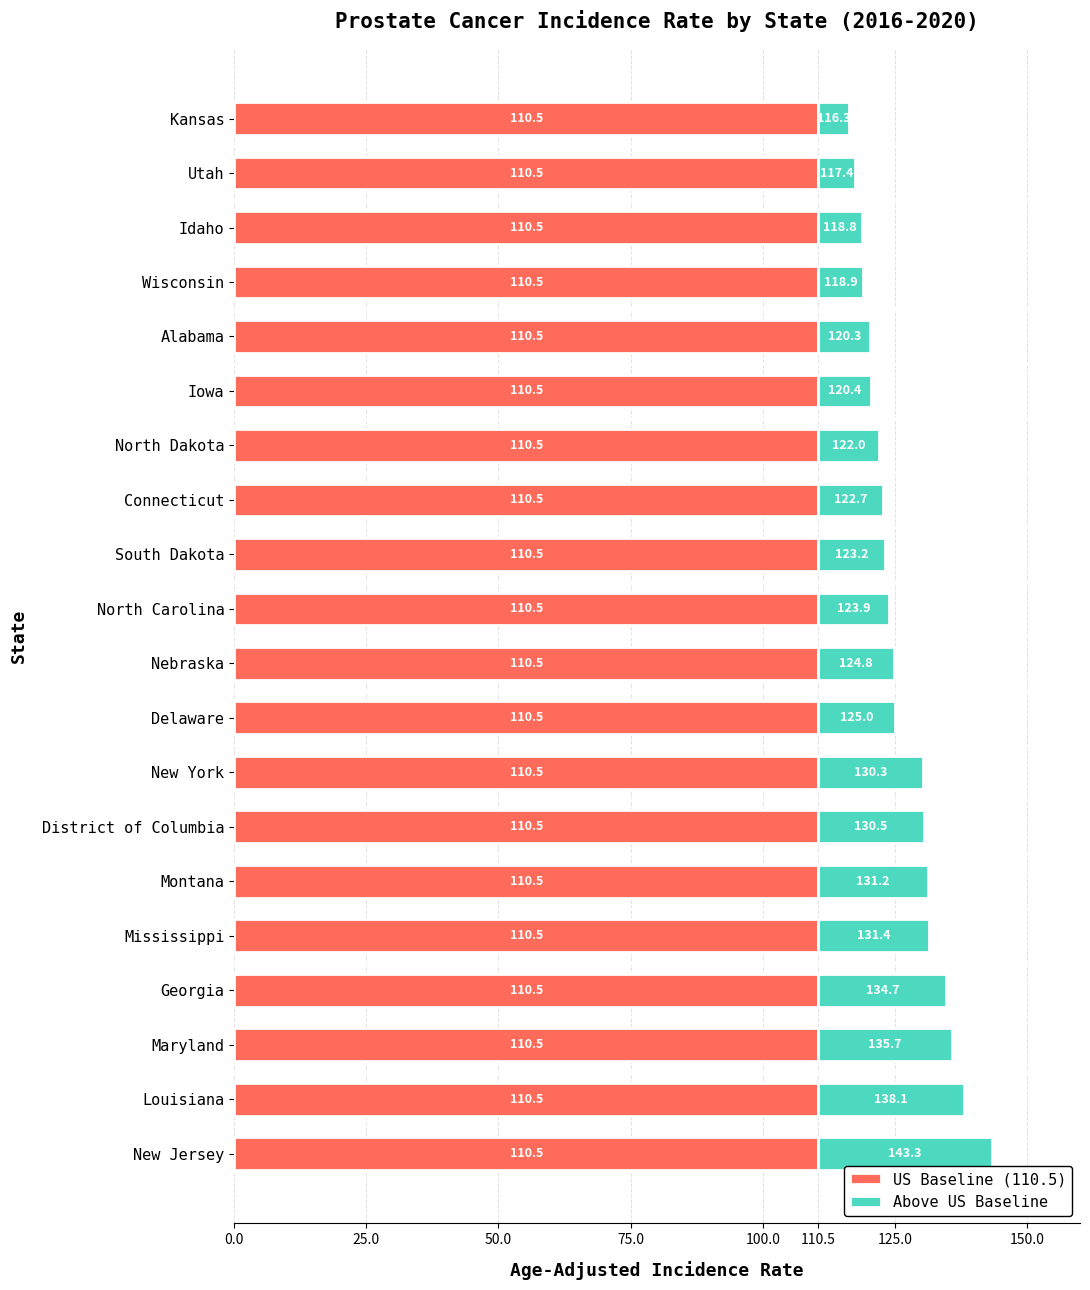

True or false: US Baseline (110.5) has a value of 110.5 at Maryland.

True